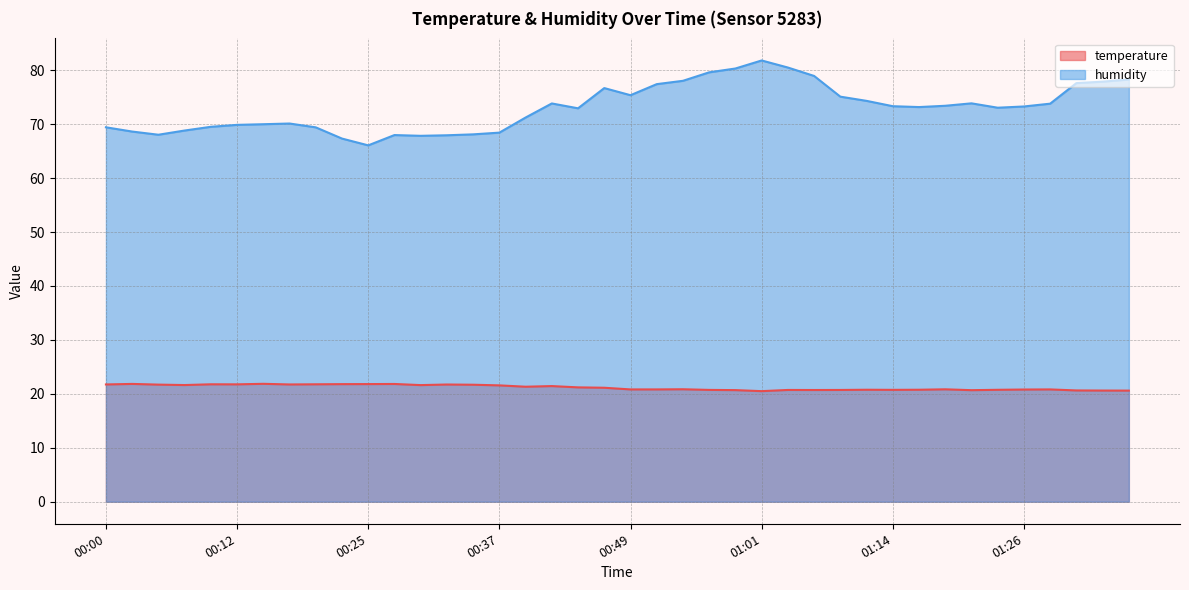

Is it true that humidity equals 68.0 at 00:05?

True